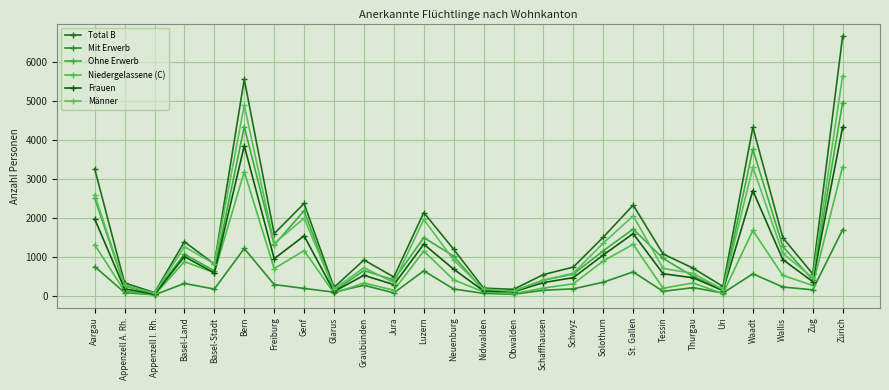

How many lines are shown in the chart?

6